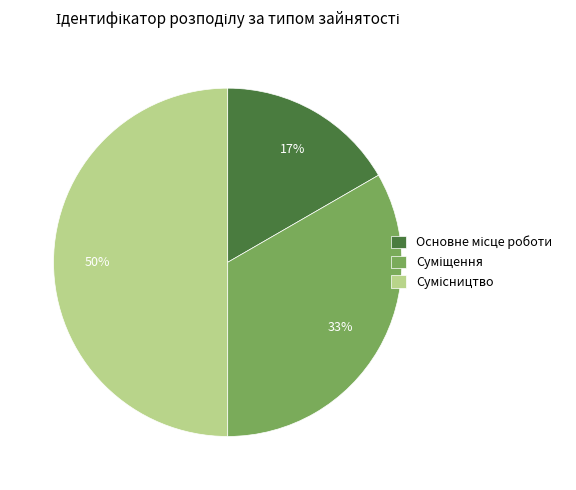

To the nearest percent, what is the average slice percentage?

33%